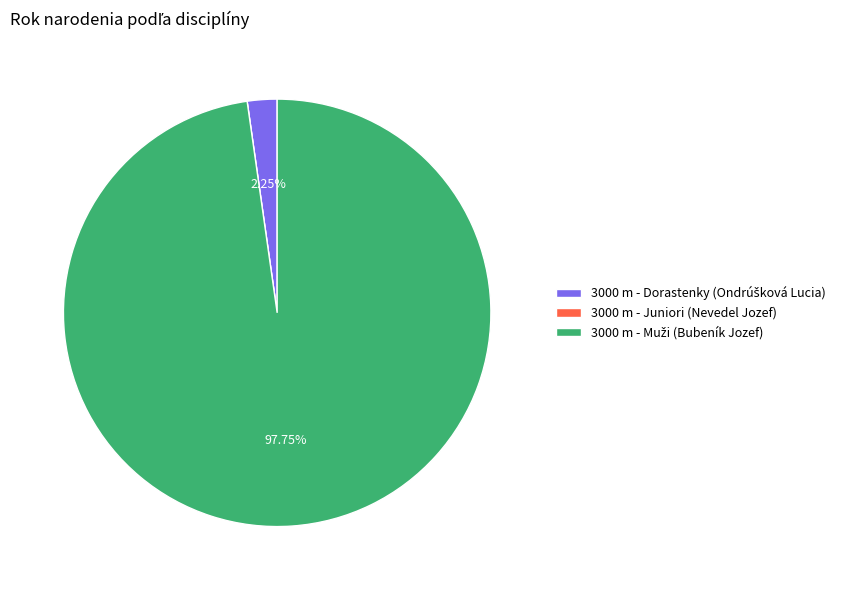

Is there any slice that represents more than half of the pie?

Yes